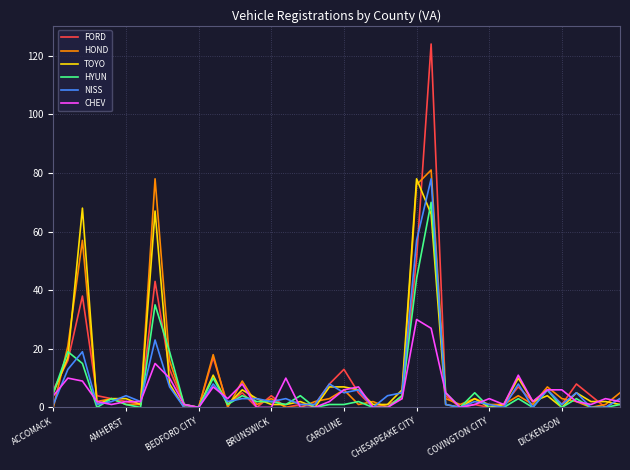

At how many categories does at least one series exceed 82?

1